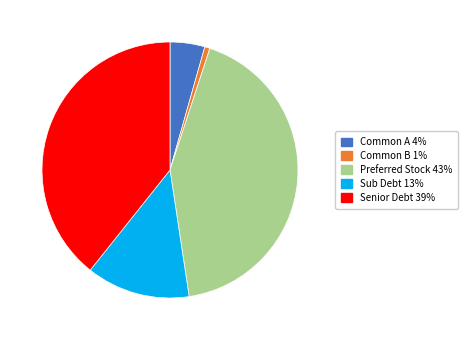

Does any single category account for the majority?

No